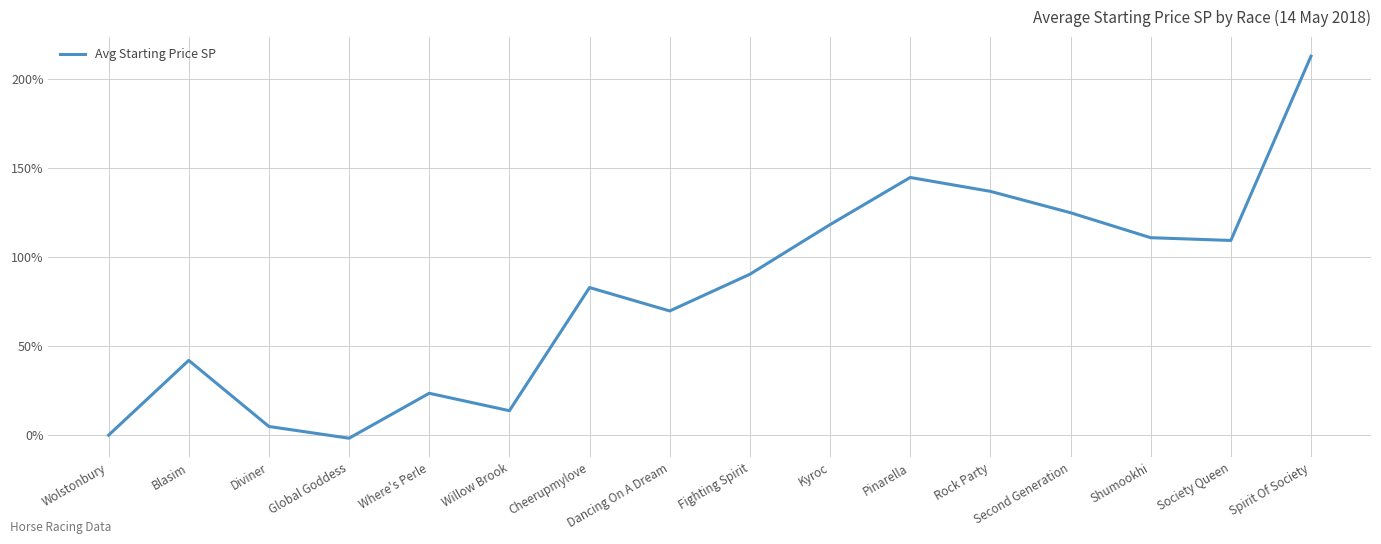

Count the number of data series in this chart.

1